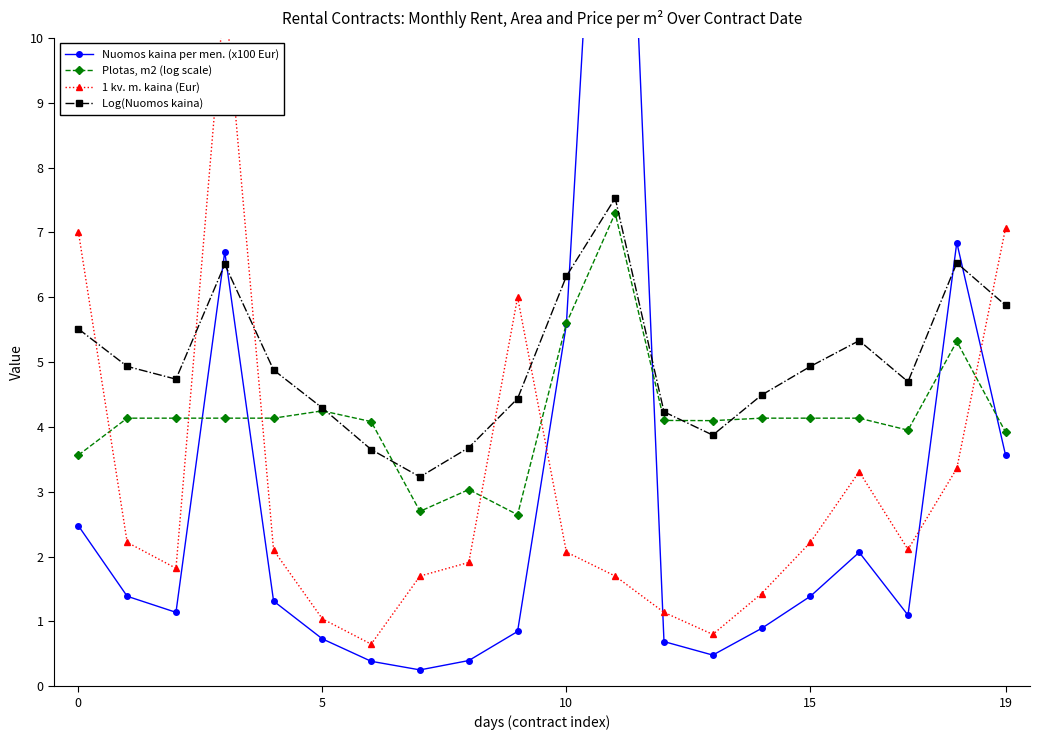

Reading right to left, transcribe all the data shown in this chart.

Nuomos kaina per men. (x100 Eur): 3.6	6.8	1.1	2.1	1.4	0.9	0.5	0.7	18.6	5.6	0.8	0.4	0.3	0.4	0.7	1.3	6.7	1.1	1.4	2.5
Plotas, m2 (log scale): 3.9	5.3	4.0	4.1	4.1	4.1	4.1	4.1	7.3	5.6	2.6	3.0	2.7	4.1	4.2	4.1	4.1	4.1	4.1	3.6
1 kv. m. kaina (Eur): 7.1	3.4	2.1	3.3	2.2	1.4	0.8	1.1	1.7	2.1	6.0	1.9	1.7	0.7	1.0	2.1	10.7	1.8	2.2	7.0
Log(Nuomos kaina): 5.9	6.5	4.7	5.3	4.9	4.5	3.9	4.2	7.5	6.3	4.4	3.7	3.2	3.7	4.3	4.9	6.5	4.7	4.9	5.5